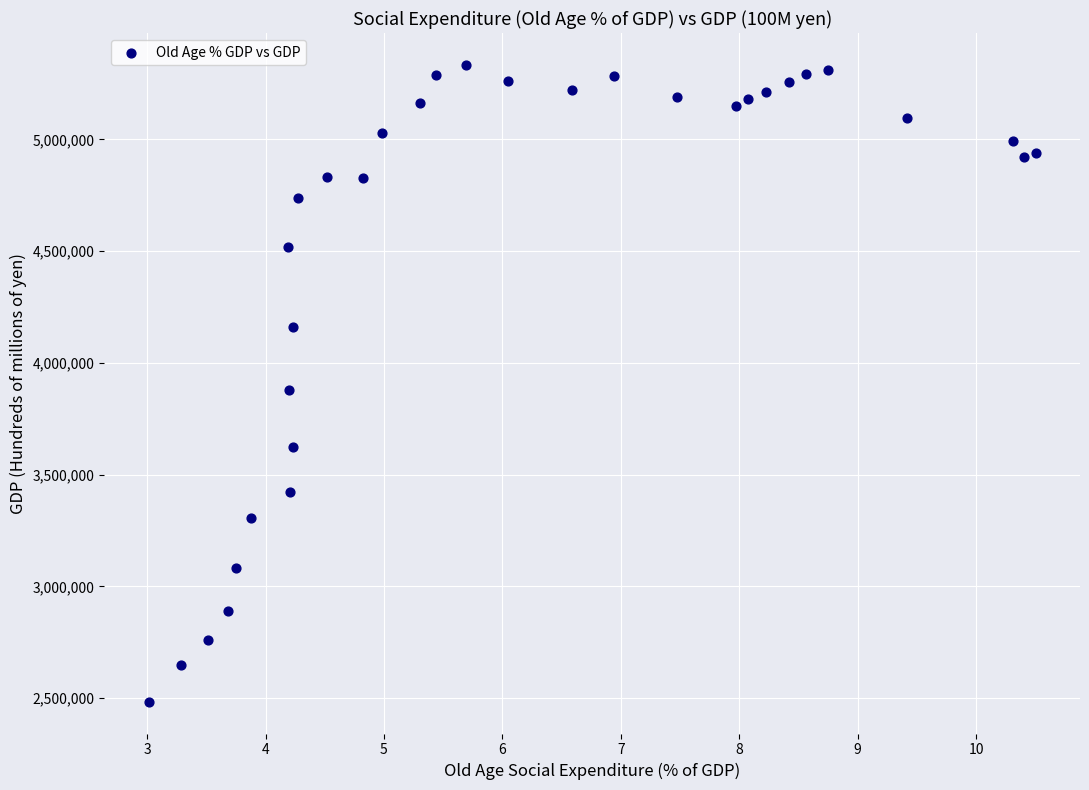

What is the range of Y values (max minus min)?

2849623